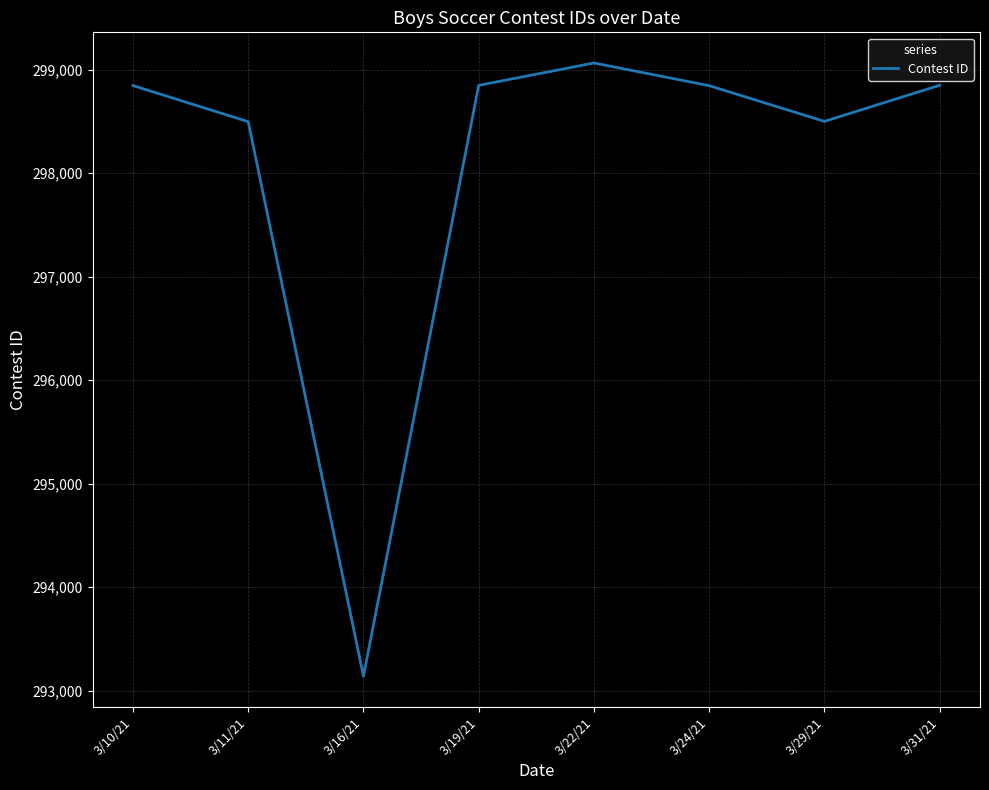

How many lines are shown in the chart?

1